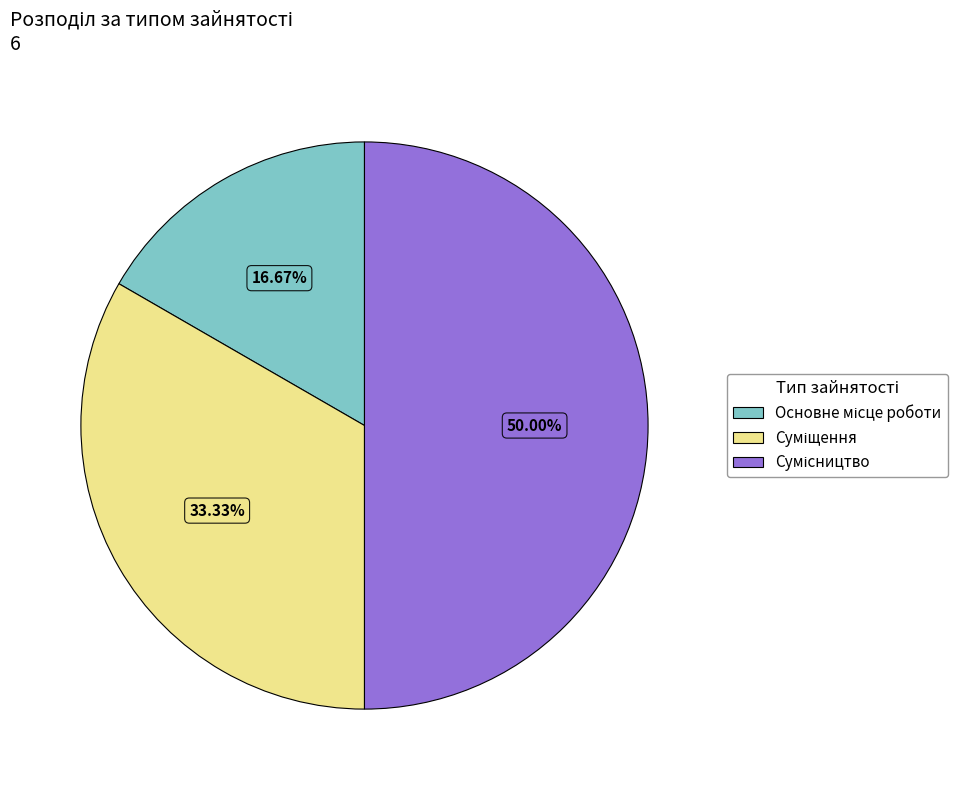

Which slice is the largest?

Сумісництво